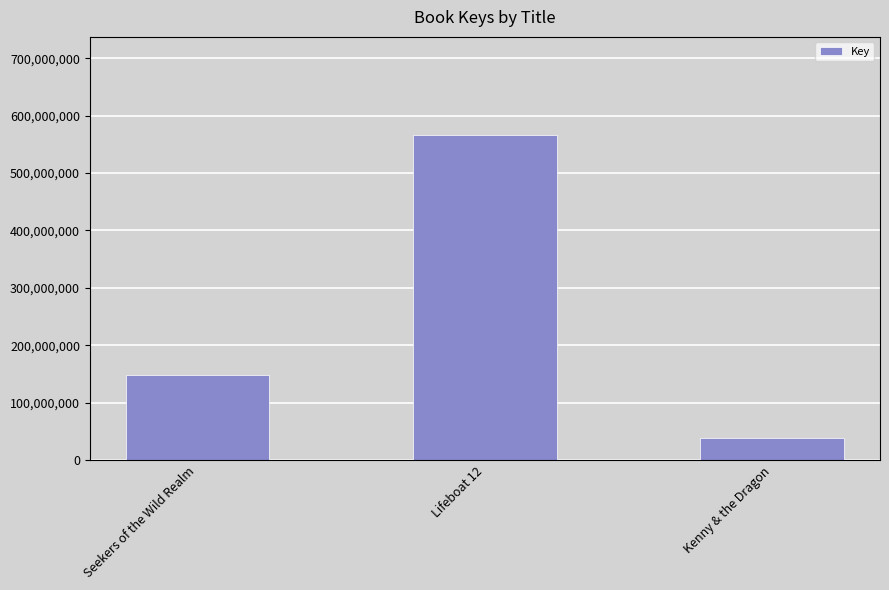

Read the value at Seekers of the Wild Realm.

147832449